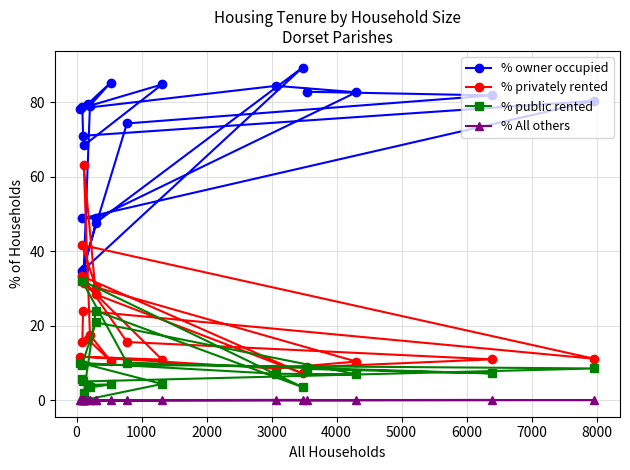

Which series has the largest total across all categories?

% owner occupied